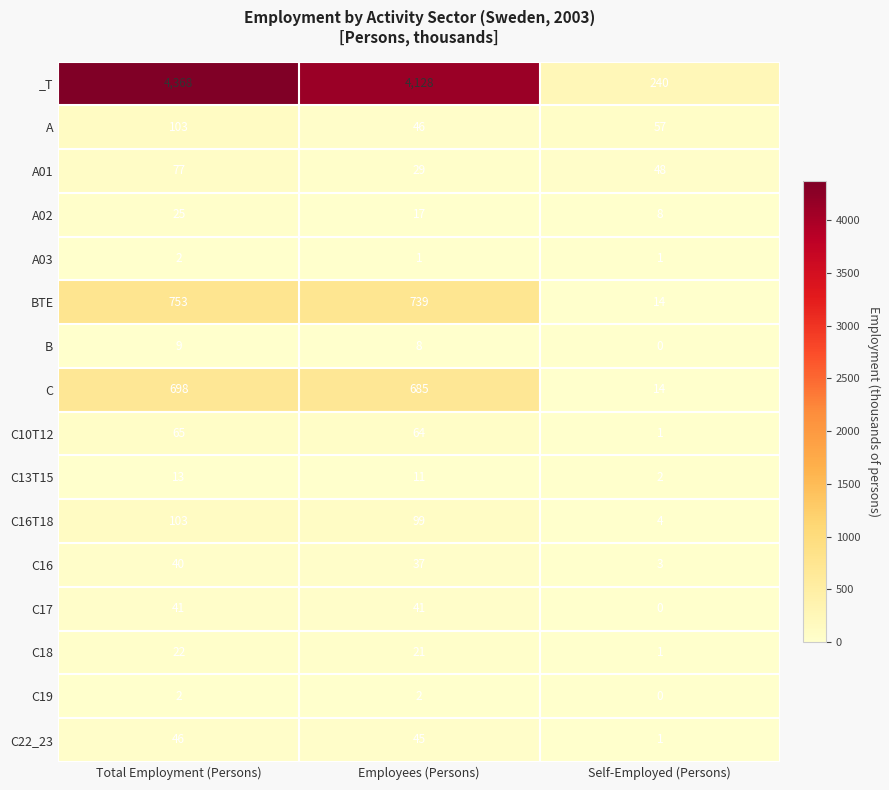

The C19 series shows 2 at Total Employment (Persons). True or false?

True